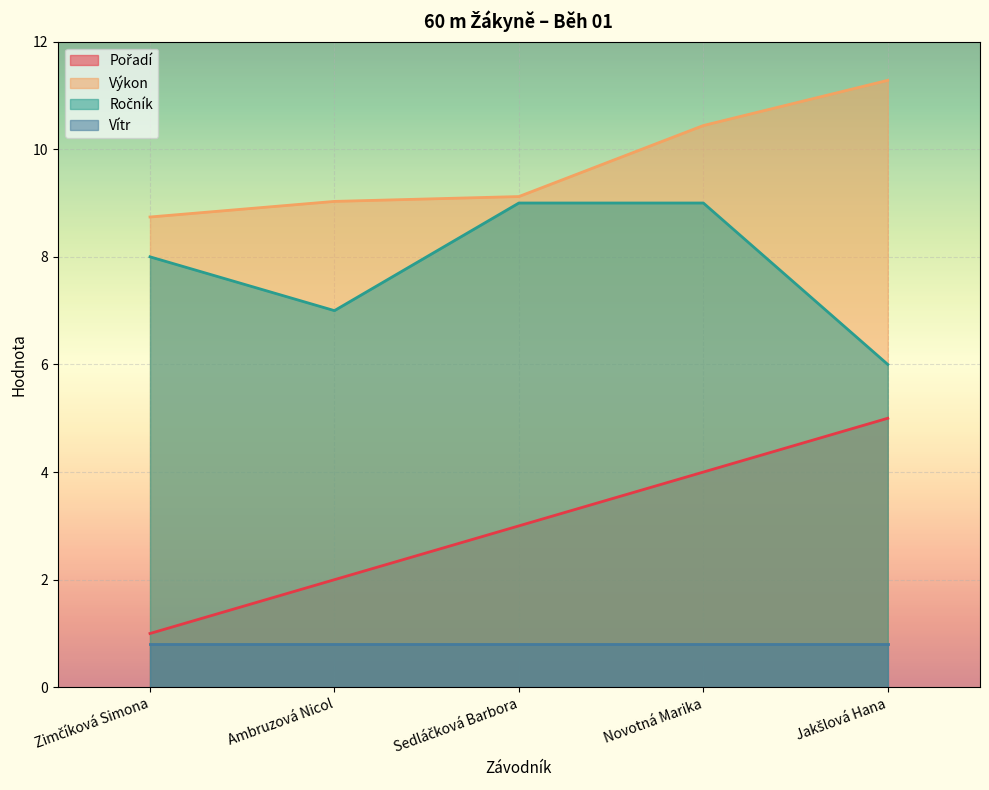

True or false: Ročník and Výkon cross at least once.

False